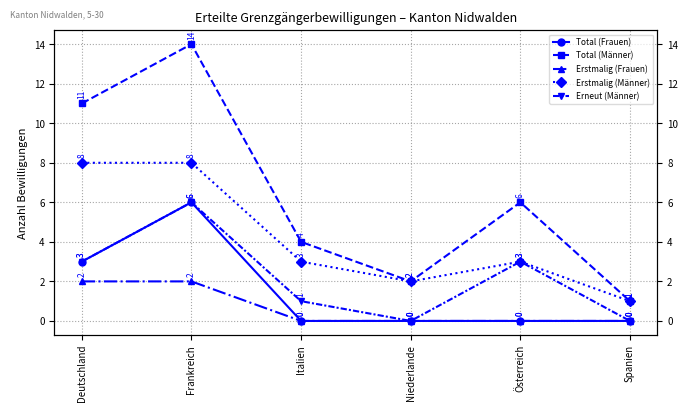

Which series has the widest spread of values?

Total (Männer)